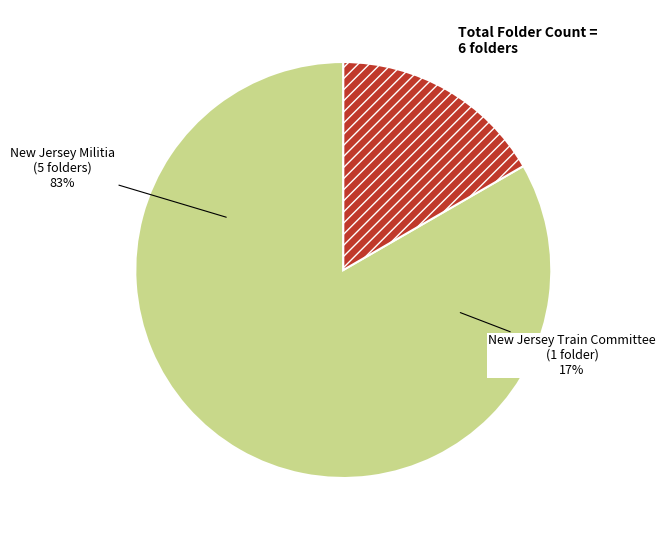

To the nearest percent, what is the difference between the New Jersey Militia and New Jersey Train Committee slice percentages?

67%